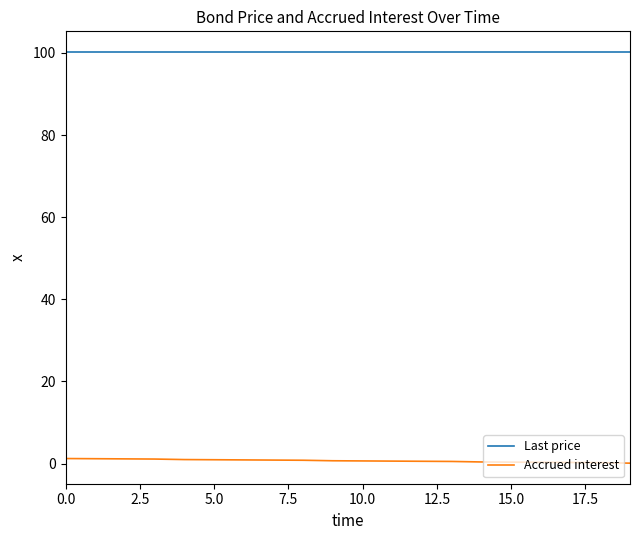

Which series has the largest total across all categories?

Last price